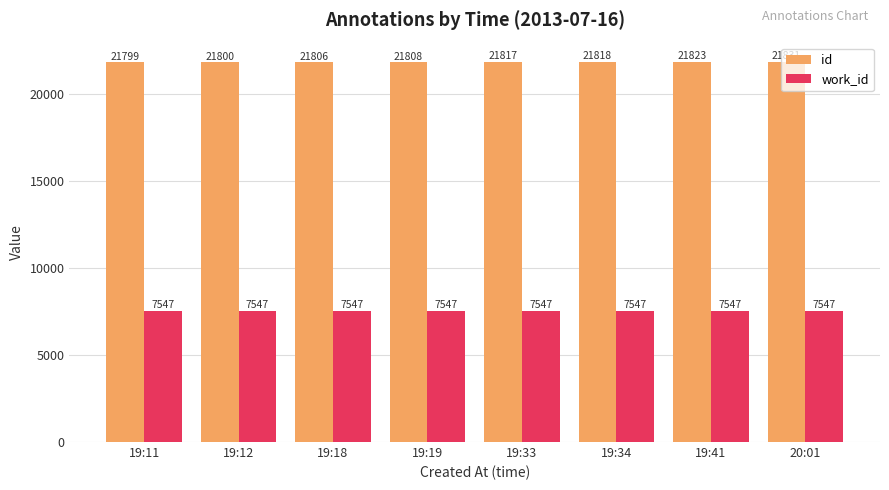

Rank the series at 19:34 from highest to lowest value.

id, work_id